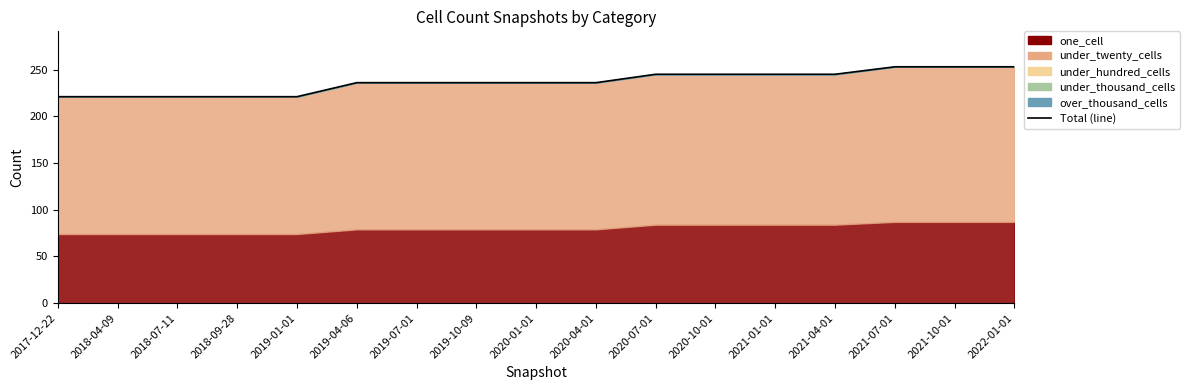

What is the value of the 10th point from the left?

236